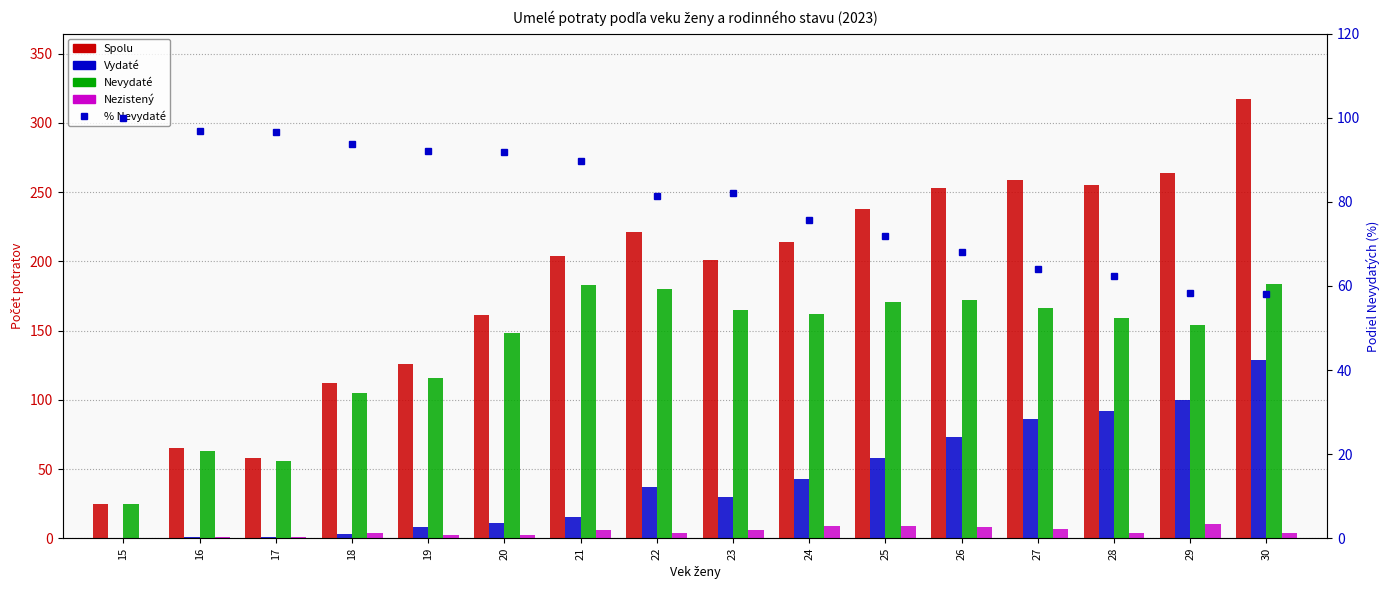

At which label does % Nevydaté reach its peak?

15